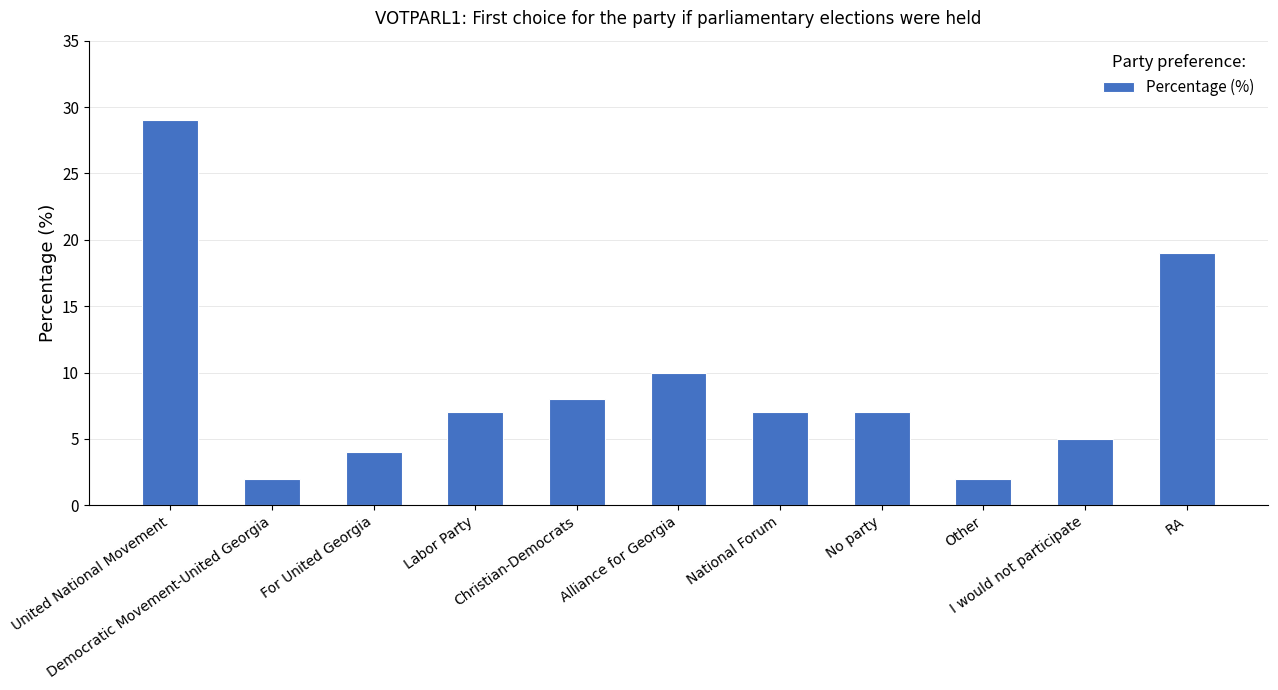

Read the value at RA, to the nearest 5.

20